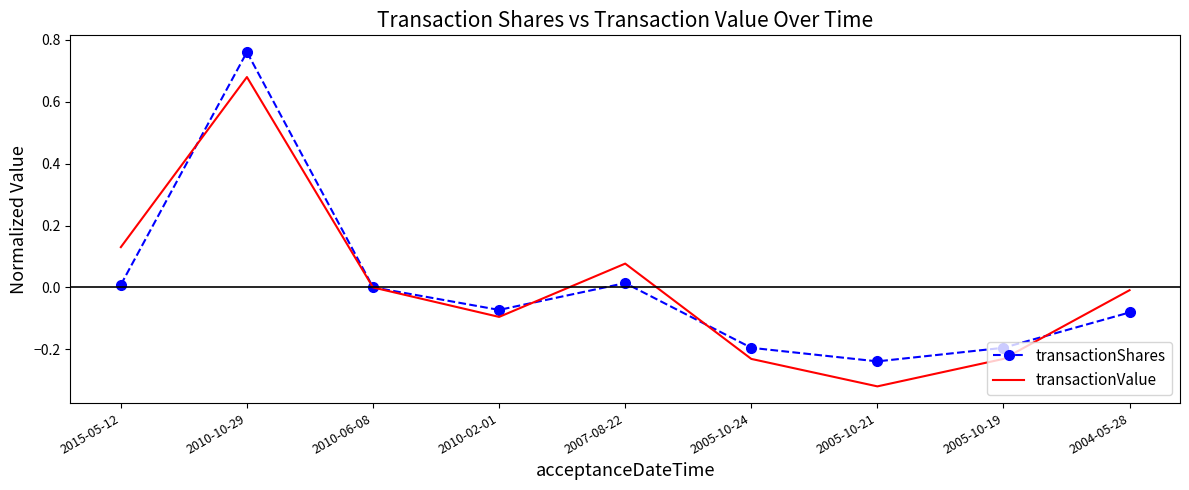

Rank the series by their maximum value, from highest to lowest.

transactionShares, transactionValue